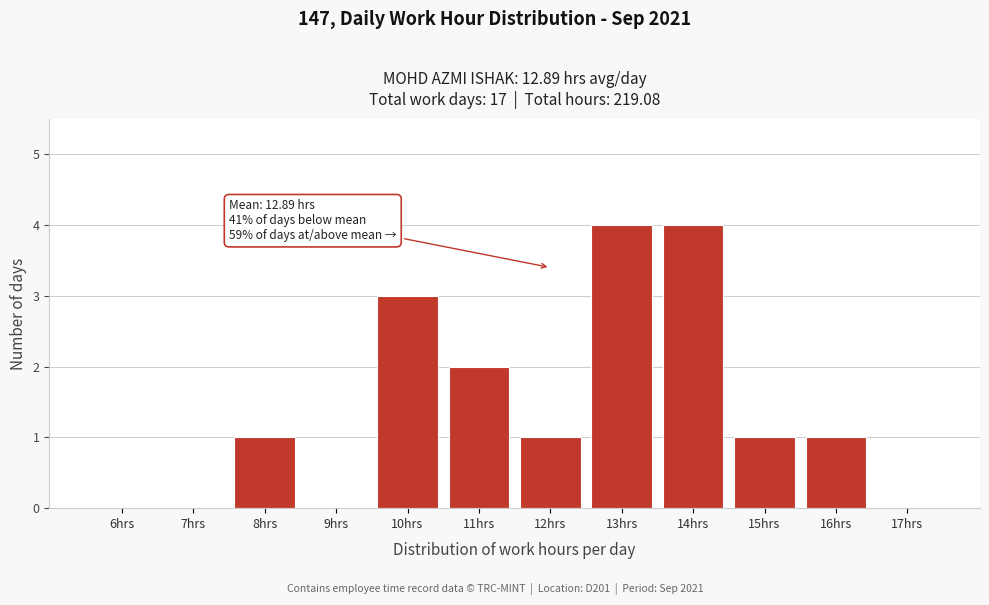

Reading left to right, transcribe all the data shown in this chart.

6hrs=0	7hrs=0	8hrs=1	9hrs=0	10hrs=3	11hrs=2	12hrs=1	13hrs=4	14hrs=4	15hrs=1	16hrs=1	17hrs=0